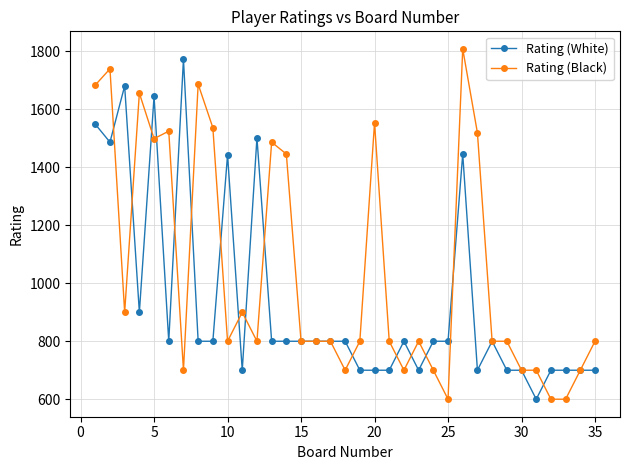

True or false: Rating (White) has more than 2 points higher than both neighbors.

True